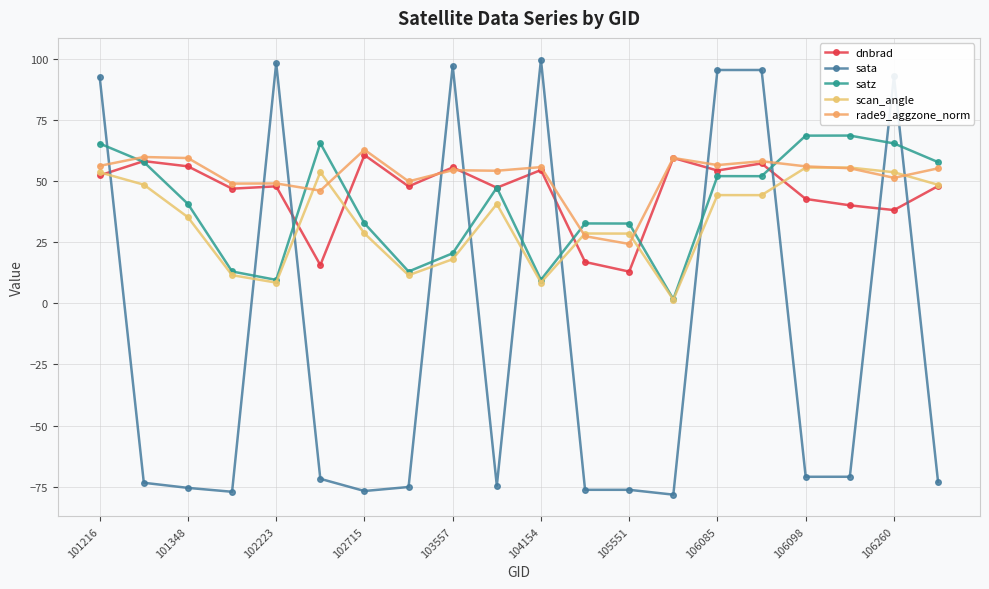

Does the chart have visible grid lines?

Yes